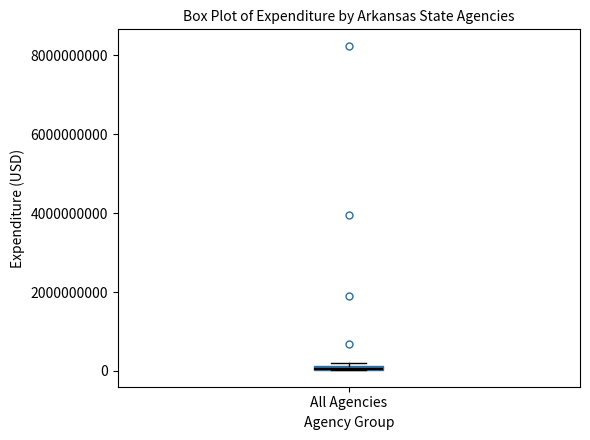

Where is the upper edge of the box for All Agencies on the y-axis? The values are not printed on the chart, so give them approximately, as read against the axis.

200000000